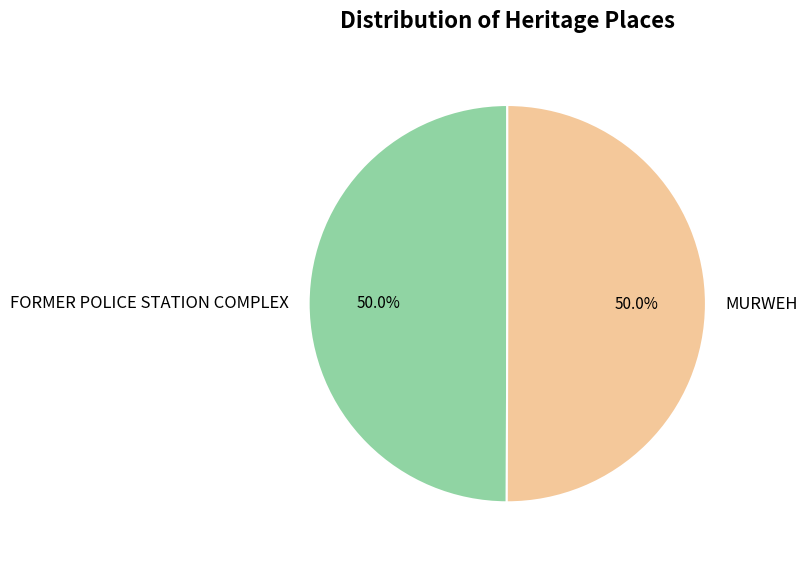

Approximately how many times larger is the value at FORMER POLICE STATION COMPLEX compared to MURWEH?

1.0